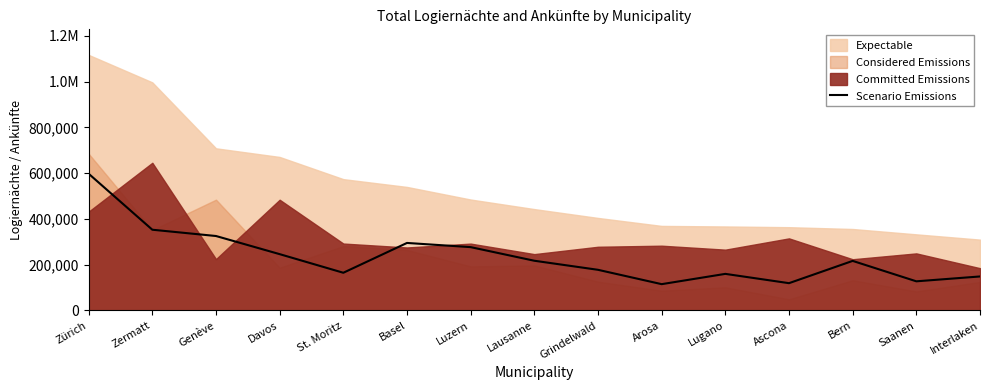

Which category has the lowest value across all series?

Arosa